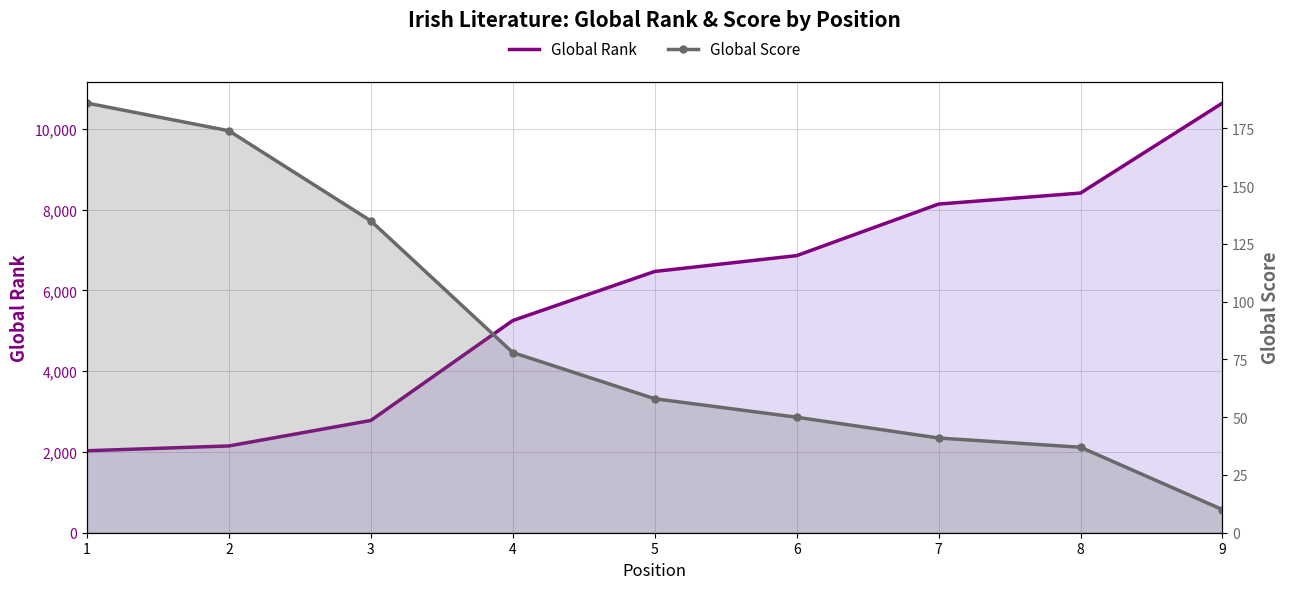

How many data points in Global Score are less than 58?

4